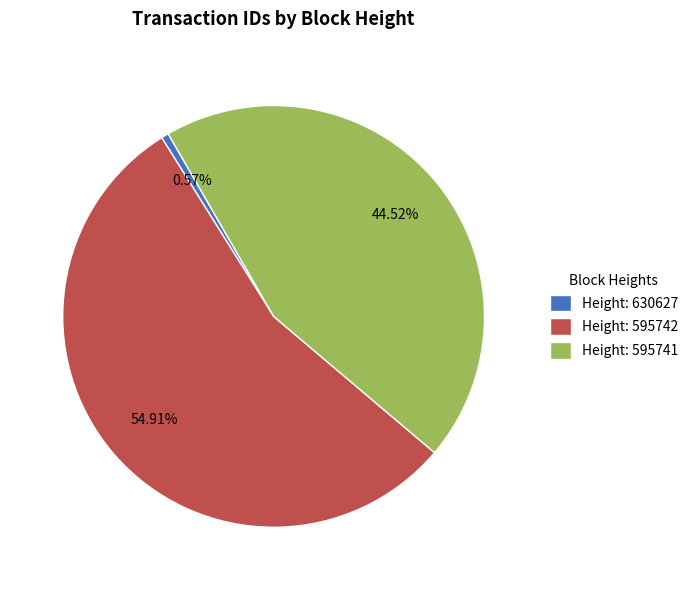

Is Height: 630627 the majority of the pie?

No